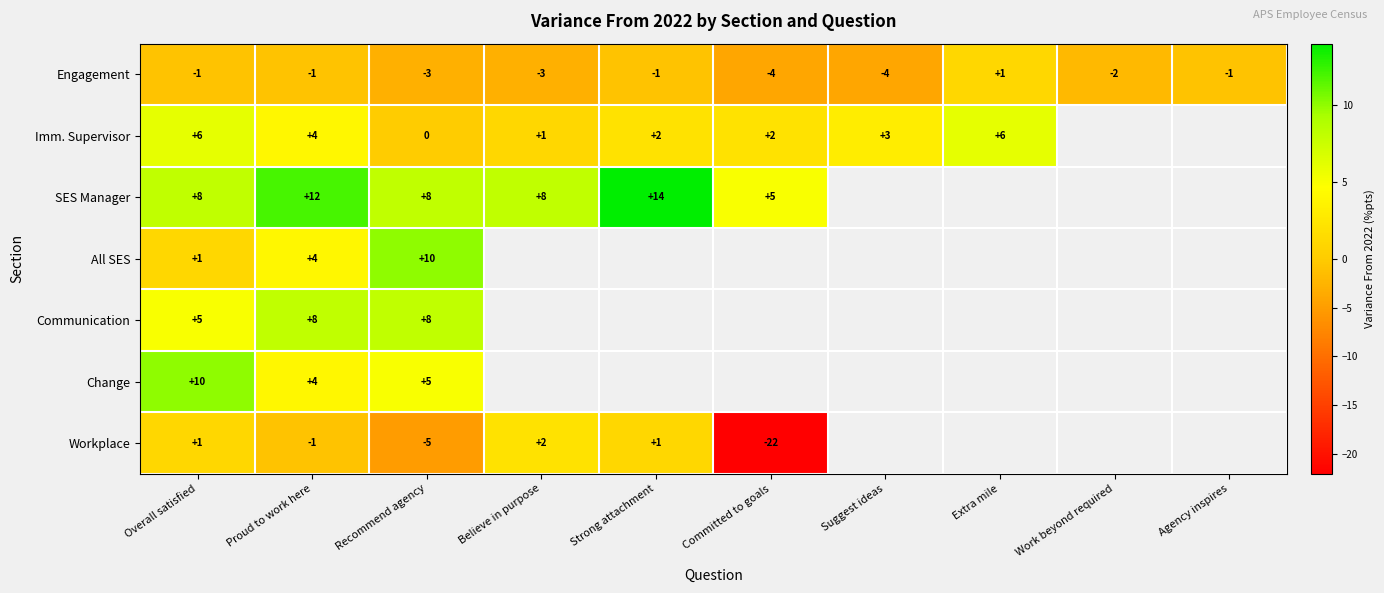

How many values in the Engagement series exceed -1?

1